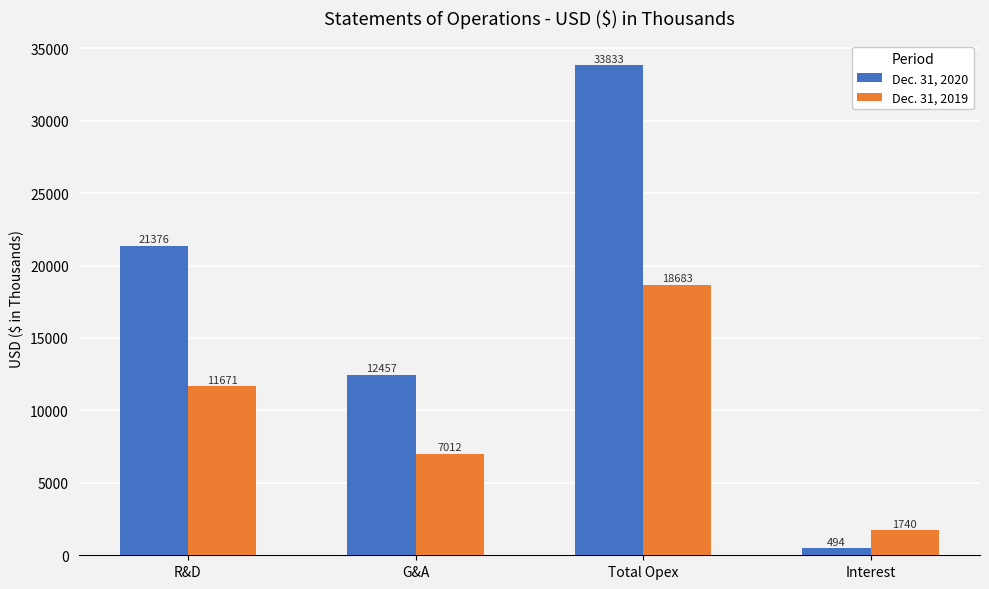

Which series has the largest range (max minus min)?

Dec. 31, 2020